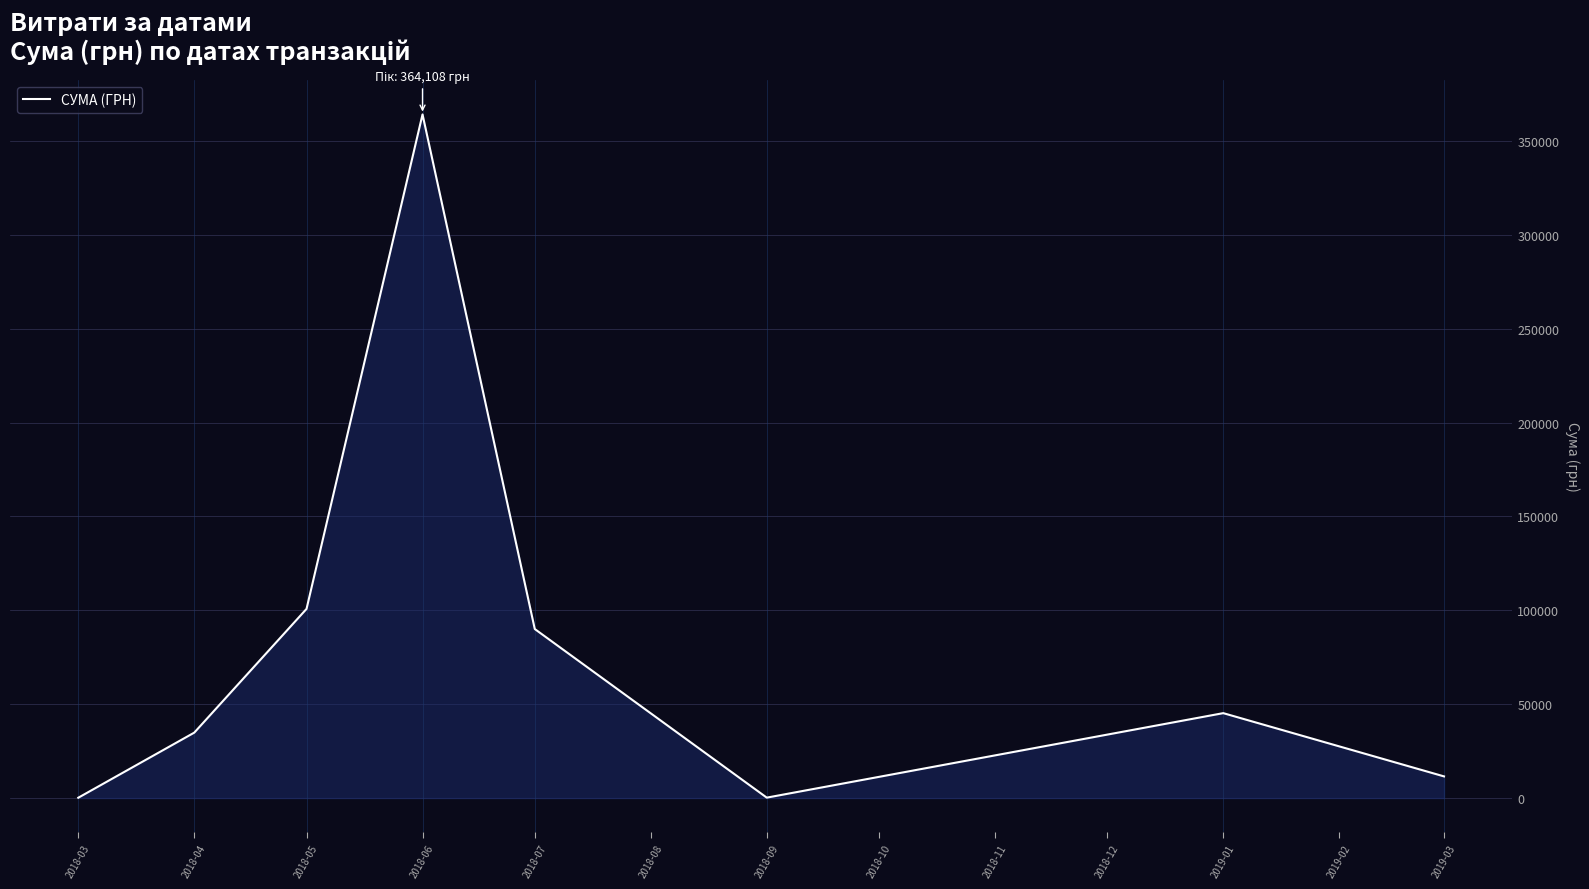

What is the greatest value displayed?

364108.4